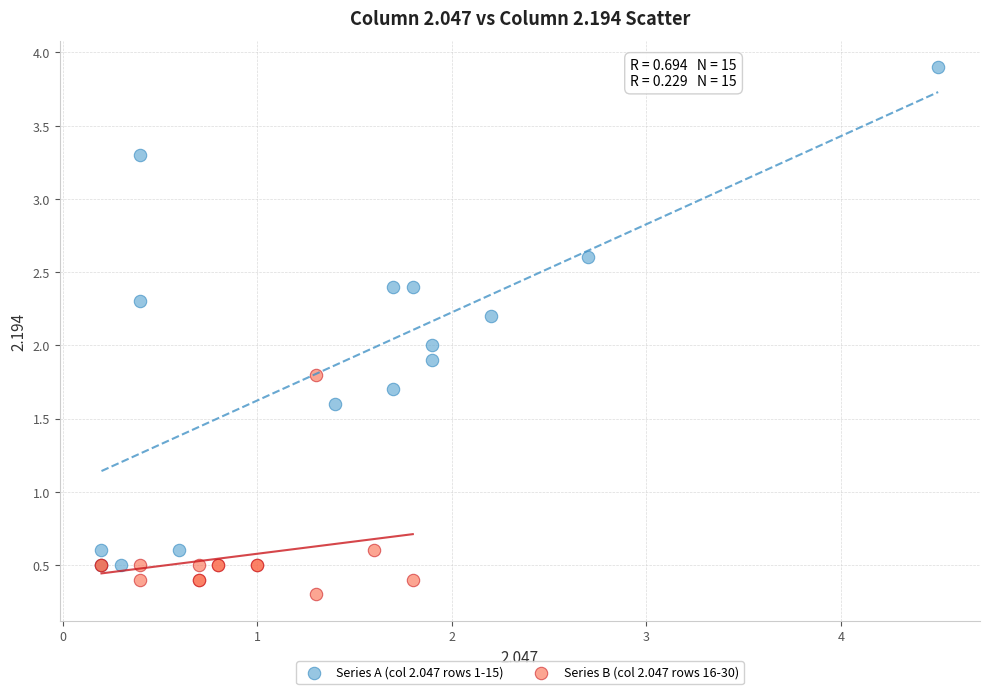

What are all the series names shown in the legend?

Series A (col 2.047 rows 1-15), Series B (col 2.047 rows 16-30)